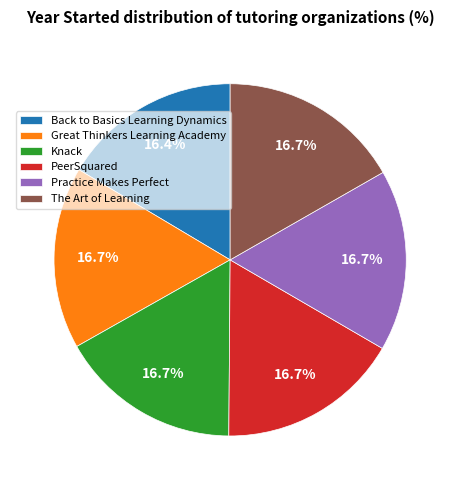

To the nearest percent, what percentage of the pie is Great Thinkers Learning Academy?

17%